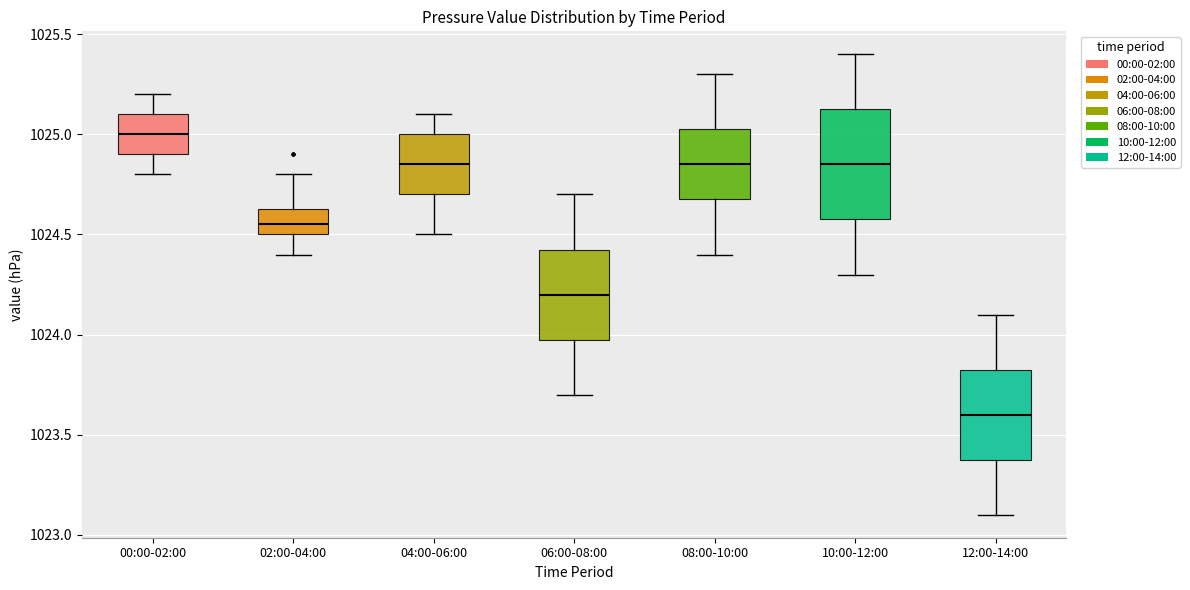

Which box is the tallest, from its lower edge to its upper edge?

10:00-12:00